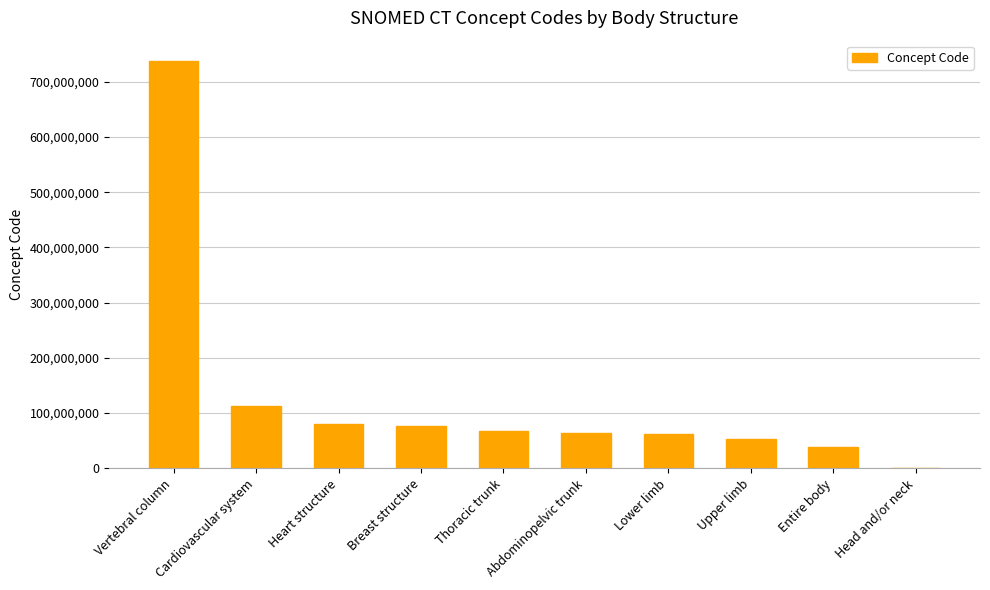

At which label is the value closest to 369167504?

Cardiovascular system